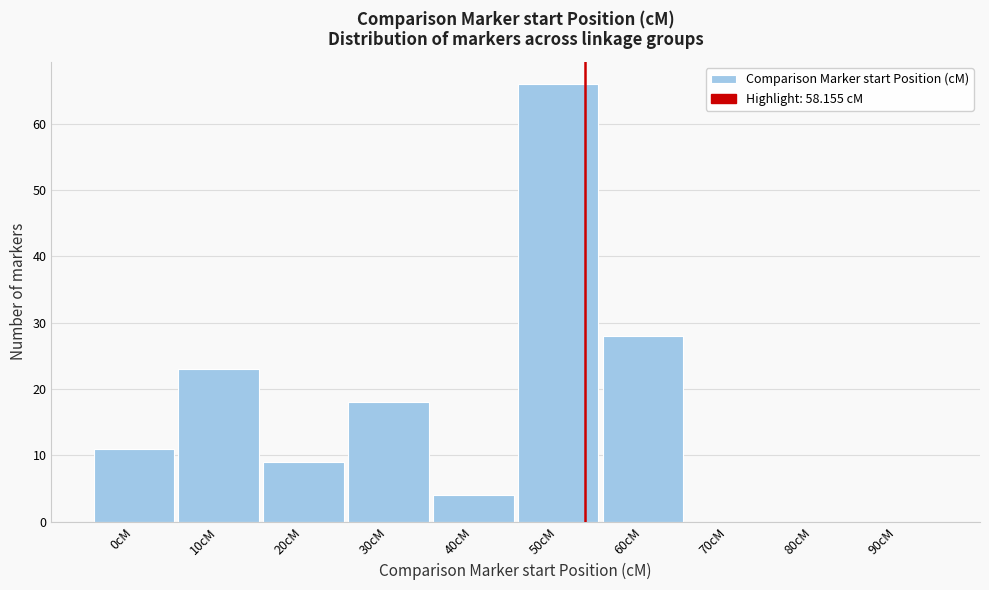

Reading left to right, list all the values displayed in this chart.

0cM=11	10cM=23	20cM=9	30cM=18	40cM=4	50cM=66	60cM=28	70cM=0	80cM=0	90cM=0